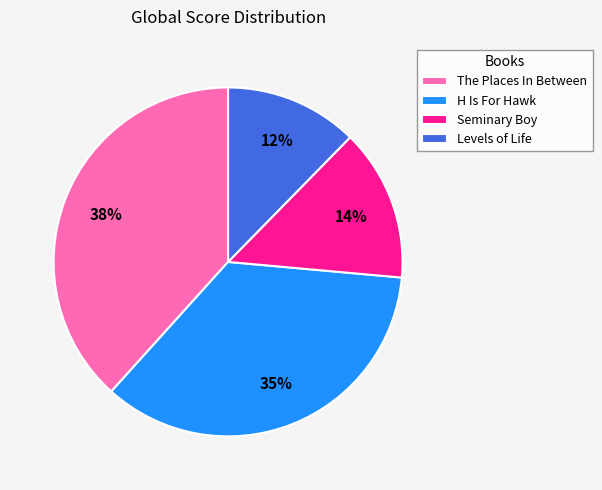

To the nearest percent, what is the average slice percentage?

25%